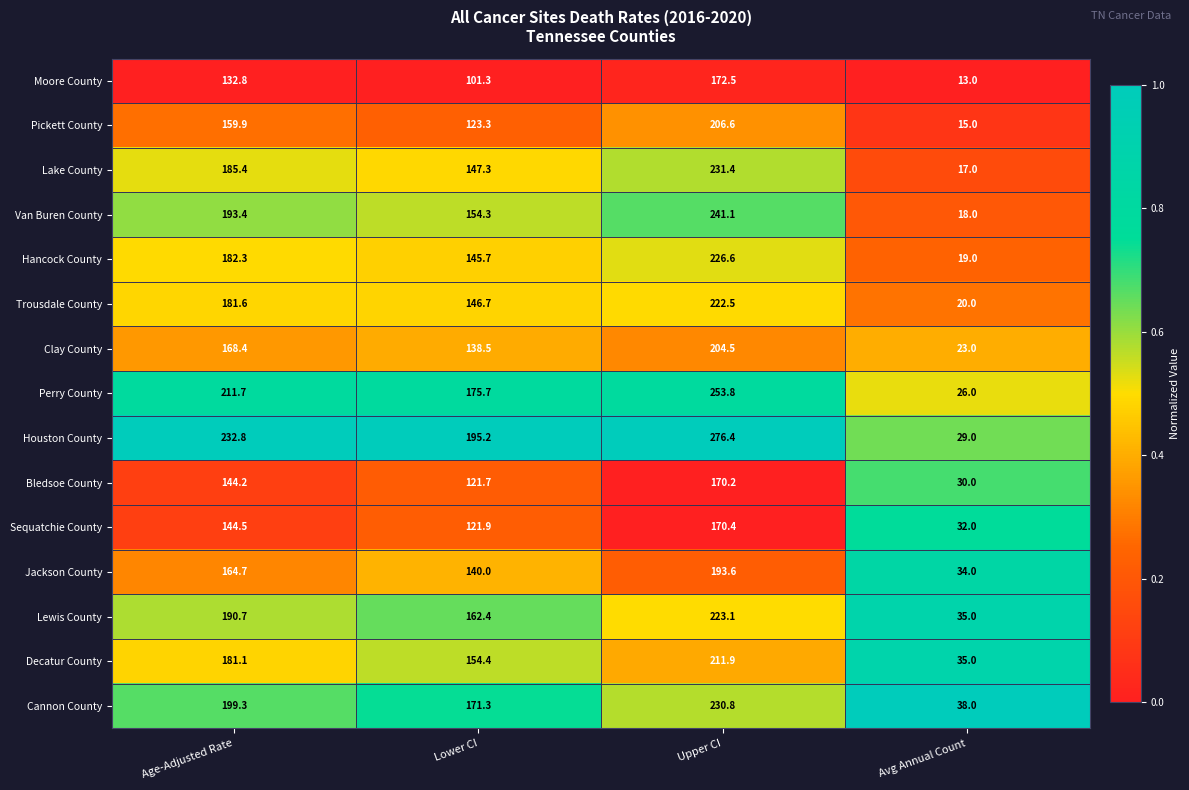

What is the sum of the Jackson County values at Upper CI and Avg Annual Count?

227.6